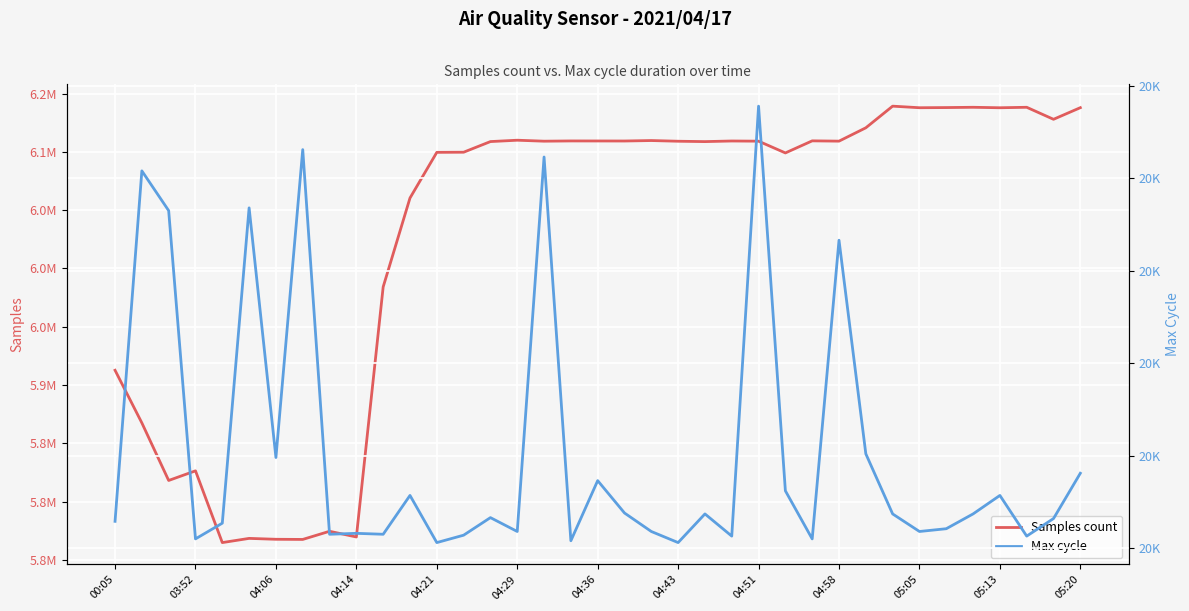

What are all the series names shown in the legend?

Samples count, Max cycle